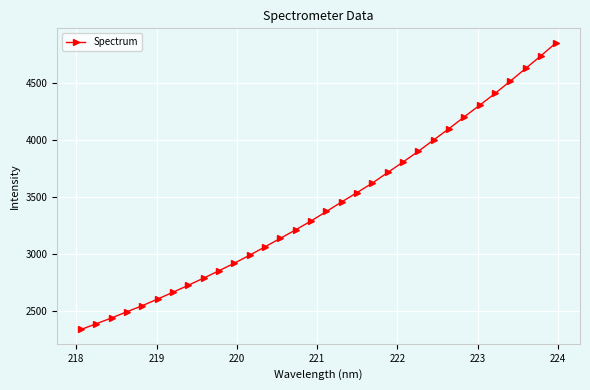

What is the minimum value shown in the chart?

2341.8